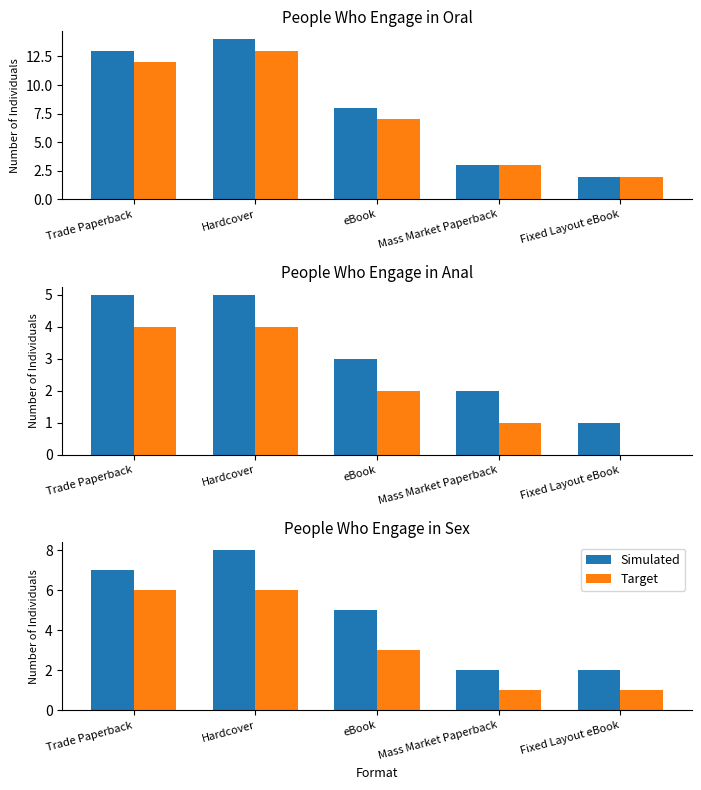

What are all the series names shown in the legend?

Simulated, Target